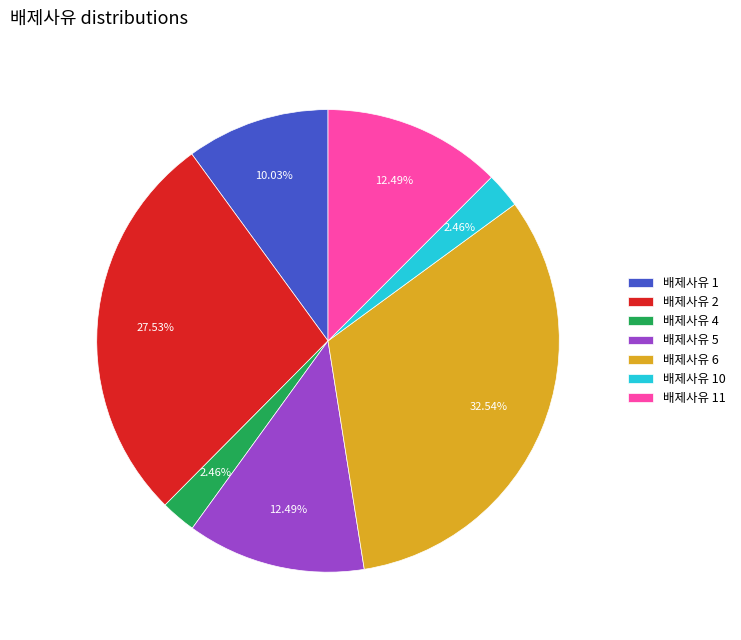

Is the sum of 배제사유 1 and 배제사유 10 greater than half?

No